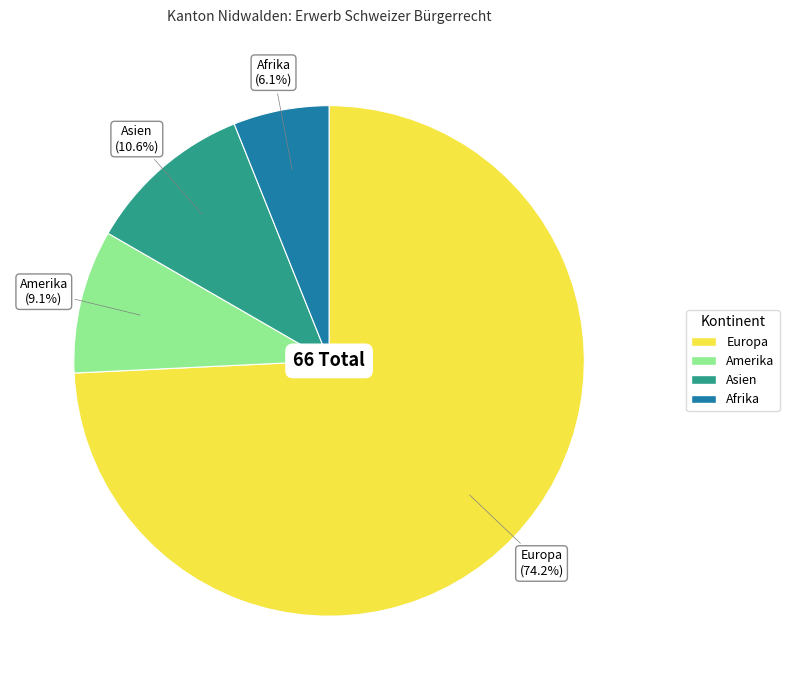

Does any single category account for the majority?

Yes